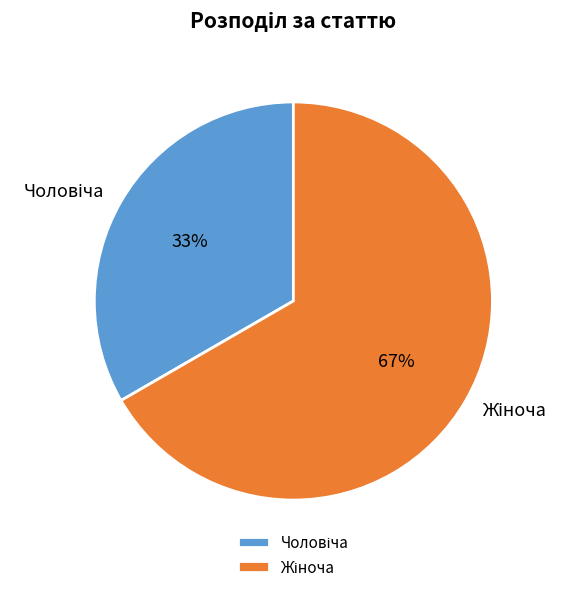

To the nearest percent, what is the average slice percentage?

50%